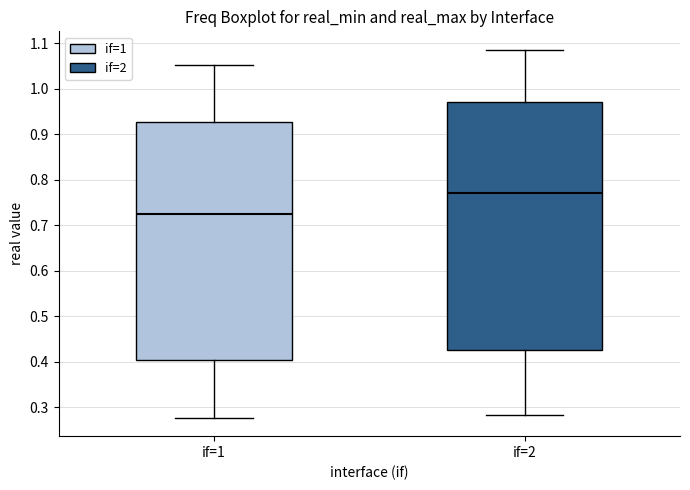

Comparing the boxes themselves (not the whiskers), which one is the tallest?

if=2